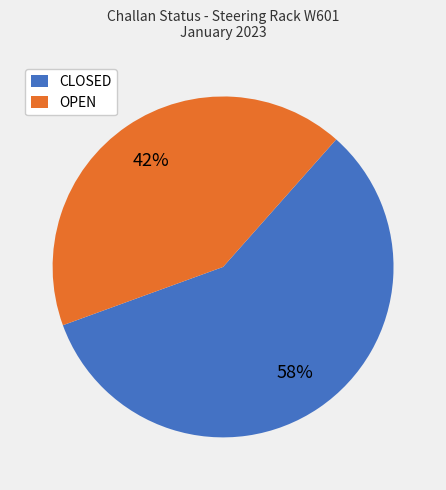

To the nearest percent, what is the average slice percentage?

50%